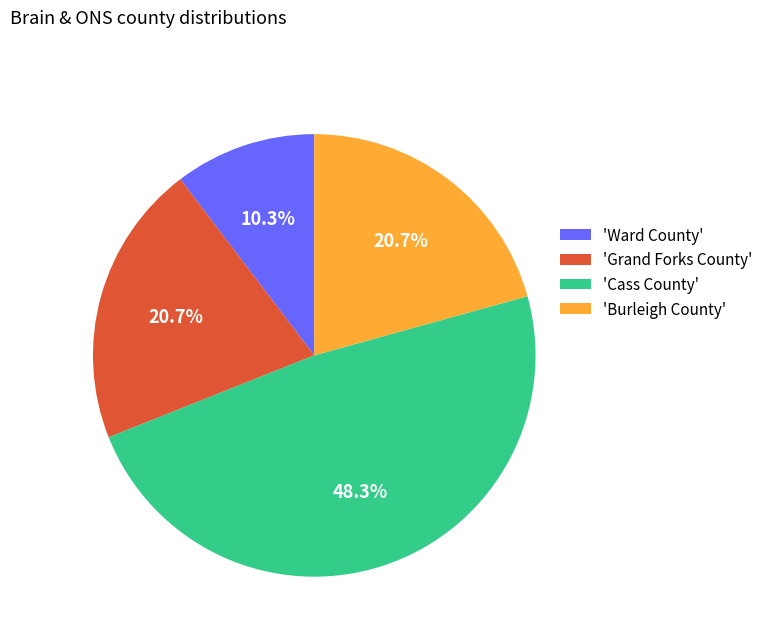

How many segments does this pie chart have?

4